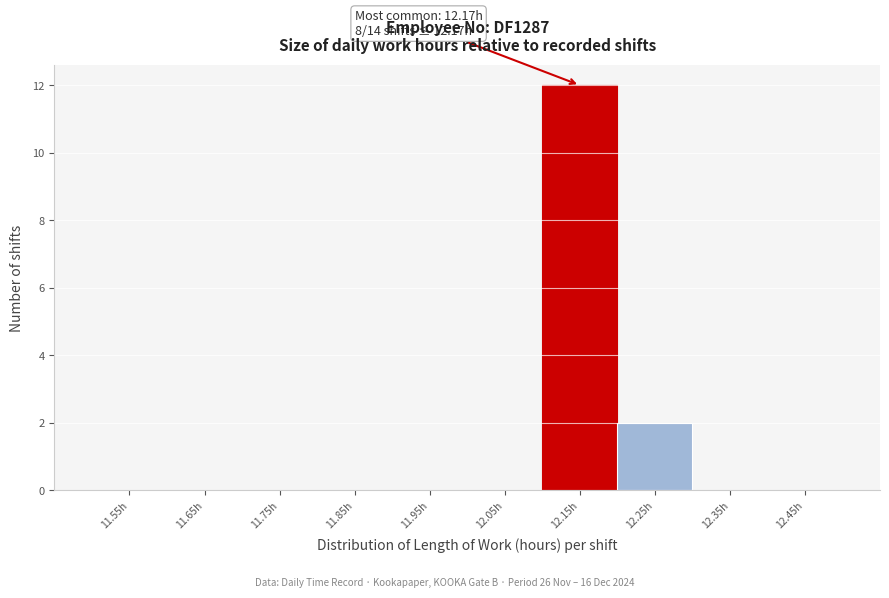

Which range on the x-axis has the tallest bar?

12.1 to 12.2